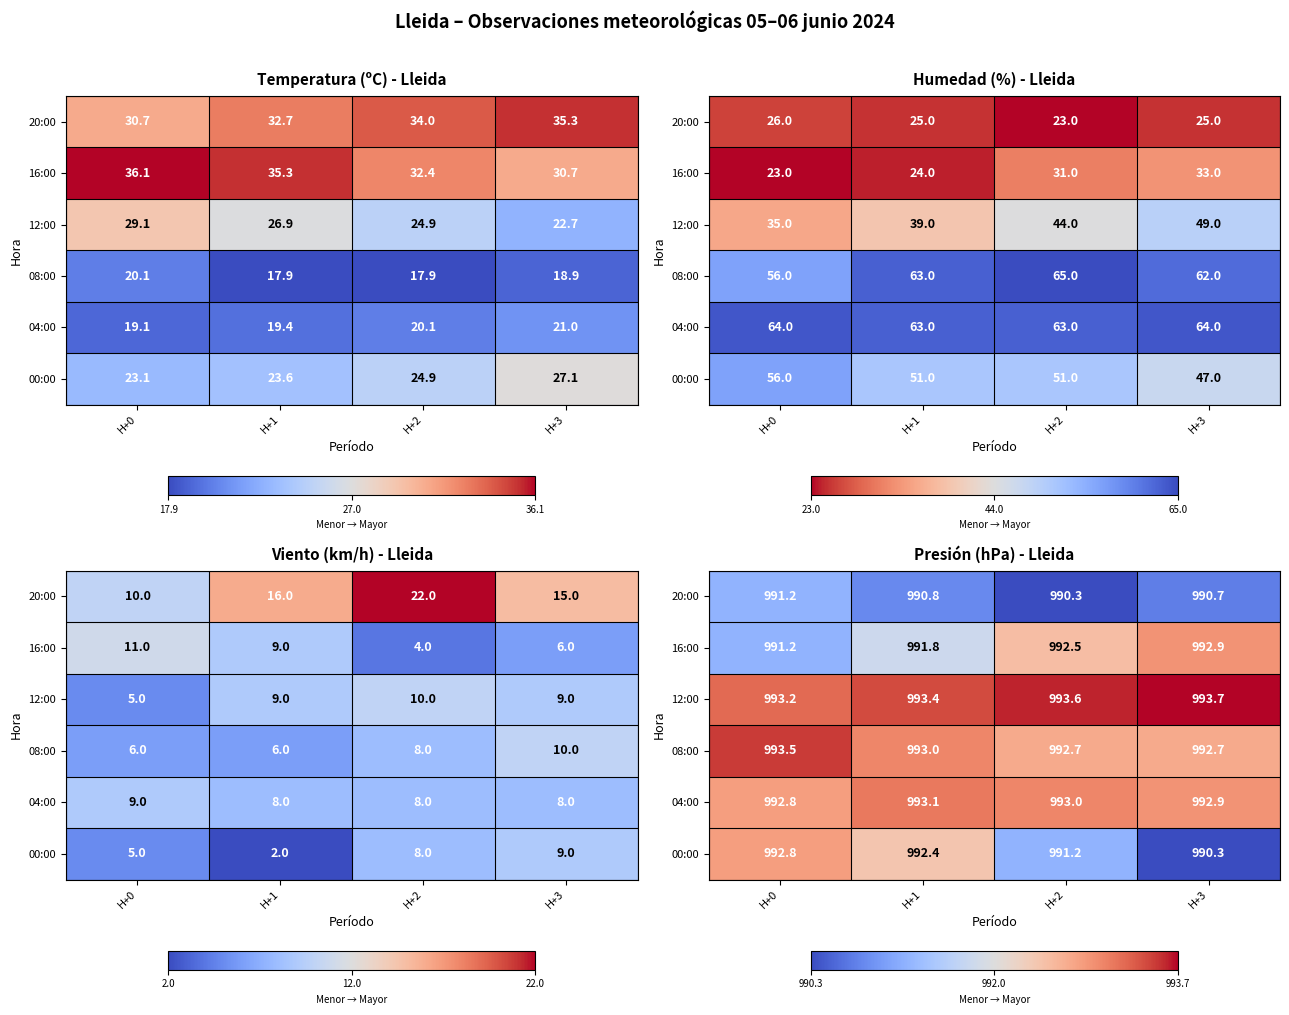

At which category does the chart reach its peak across all series?

H+3